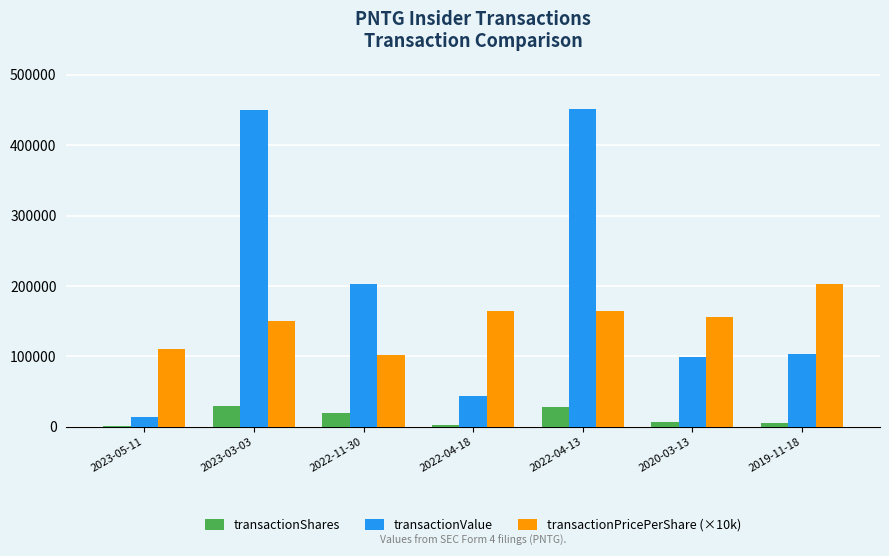

What is the average value of the transactionPricePerShare (×10k) series?

149974.3